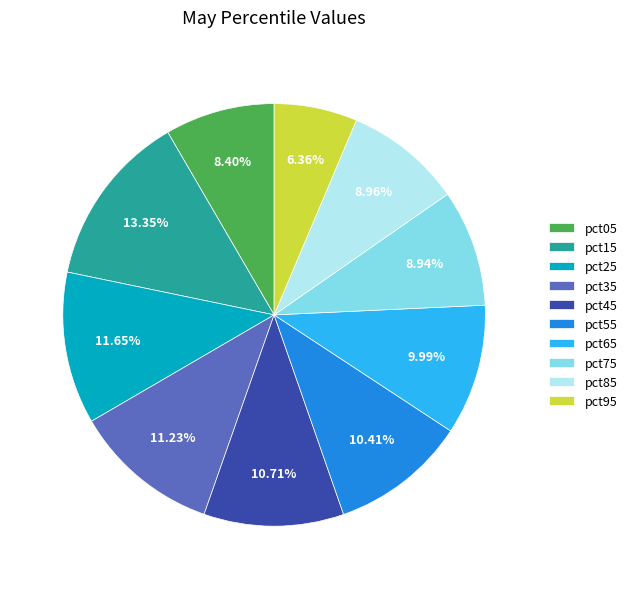

How many segments does this pie chart have?

10